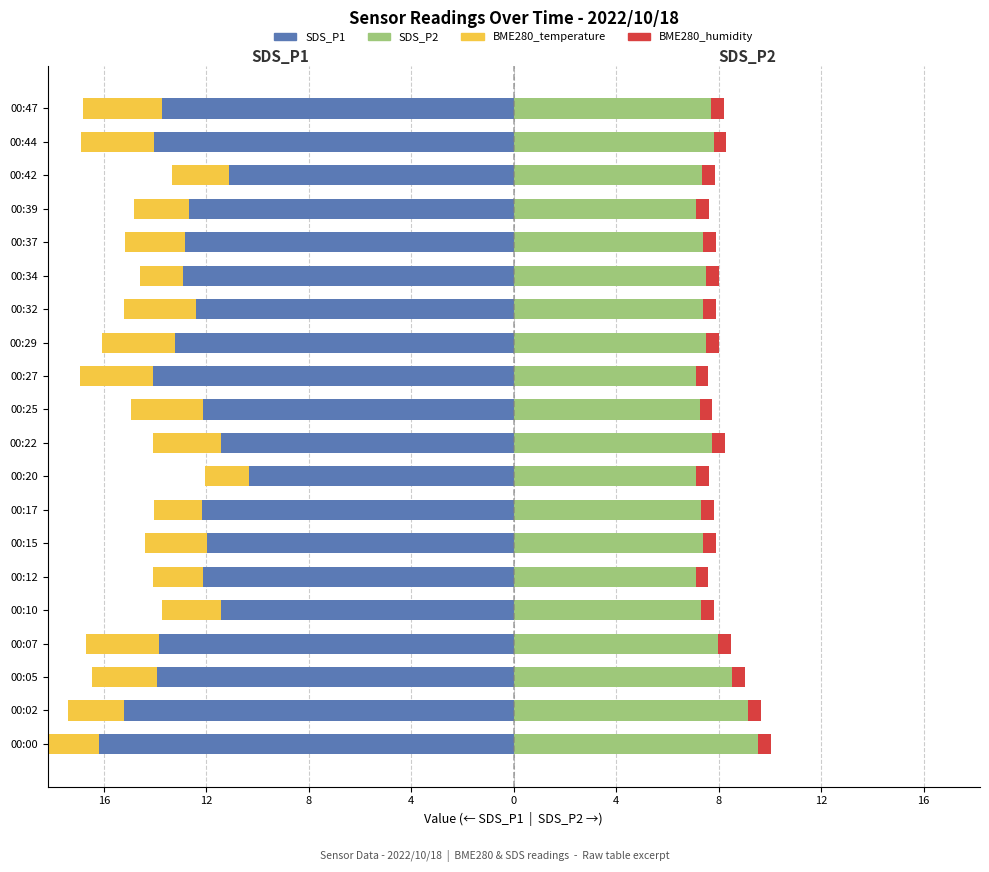

Which series has the largest range (max minus min)?

SDS_P1